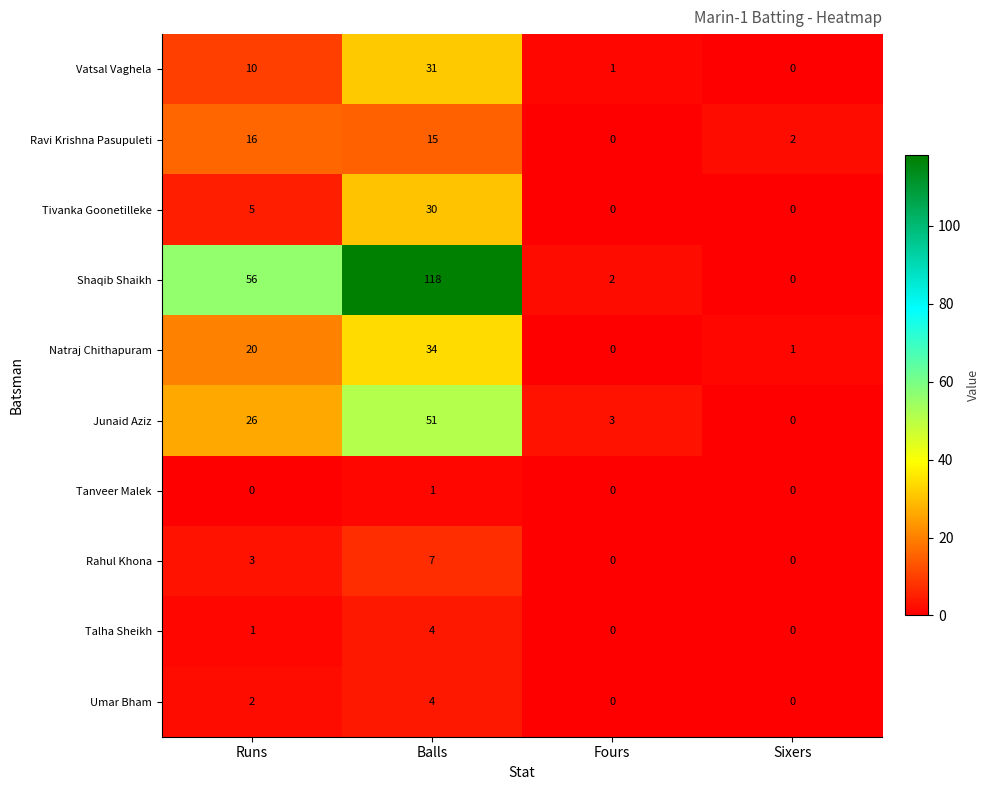

At Runs, list the series in order from smallest to largest.

Tanveer Malek, Talha Sheikh, Umar Bham, Rahul Khona, Tivanka Goonetilleke, Vatsal Vaghela, Ravi Krishna Pasupuleti, Natraj Chithapuram, Junaid Aziz, Shaqib Shaikh